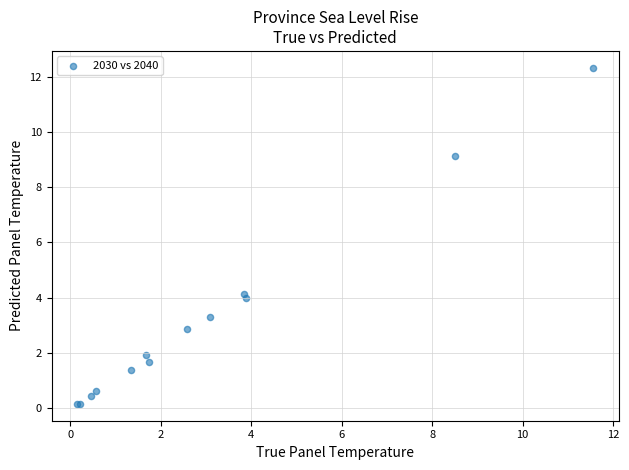

What Y value in the scatter plot is closest to 6?

4.1